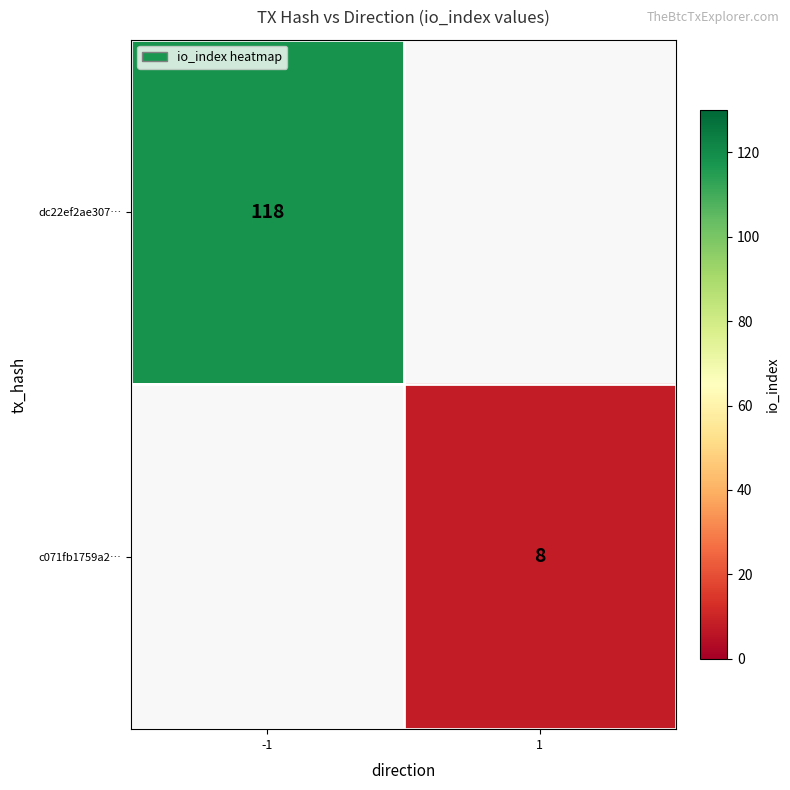

The dc22ef2ae307… series shows 118 at -1. True or false?

True